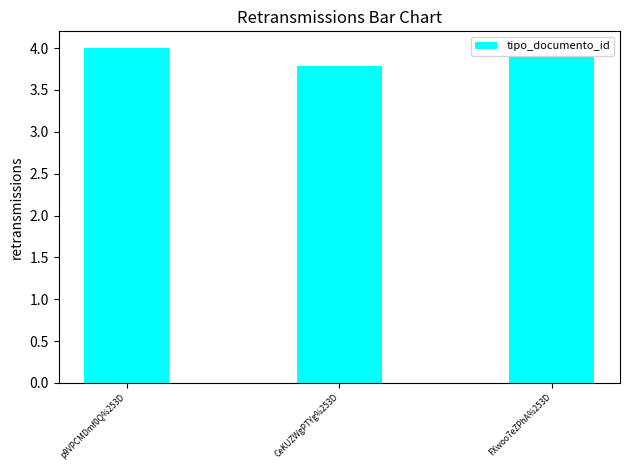

At which category does the chart reach its peak across all series?

p9VPCMDmf0Q%253D